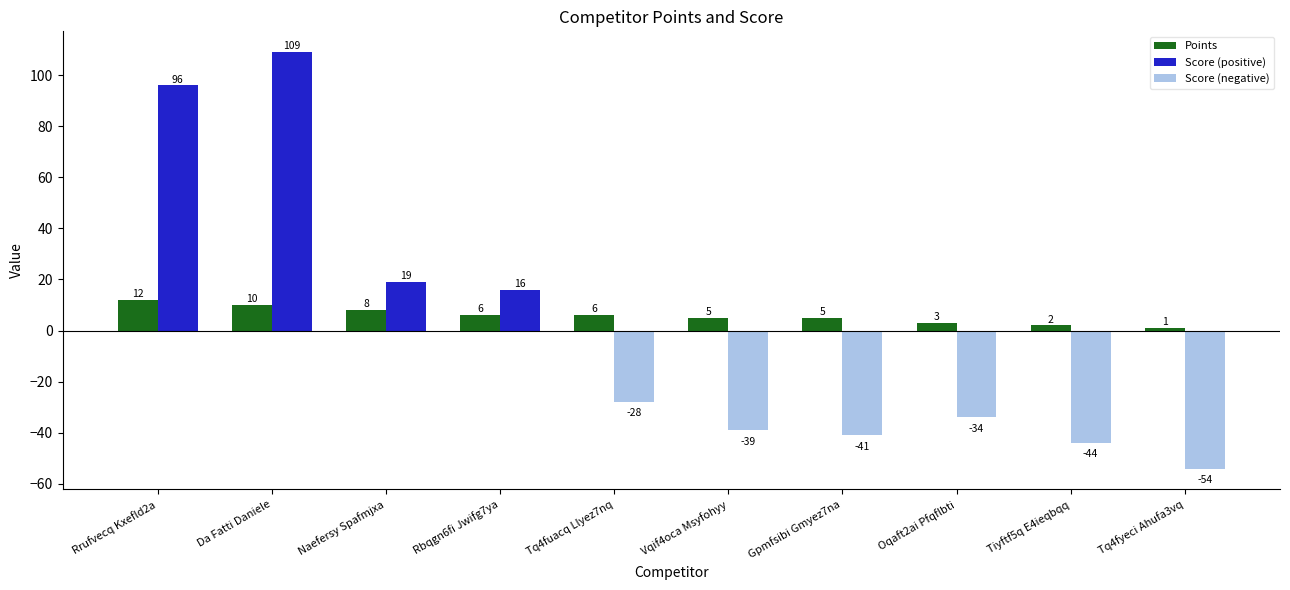

What is the smallest value displayed?

-54